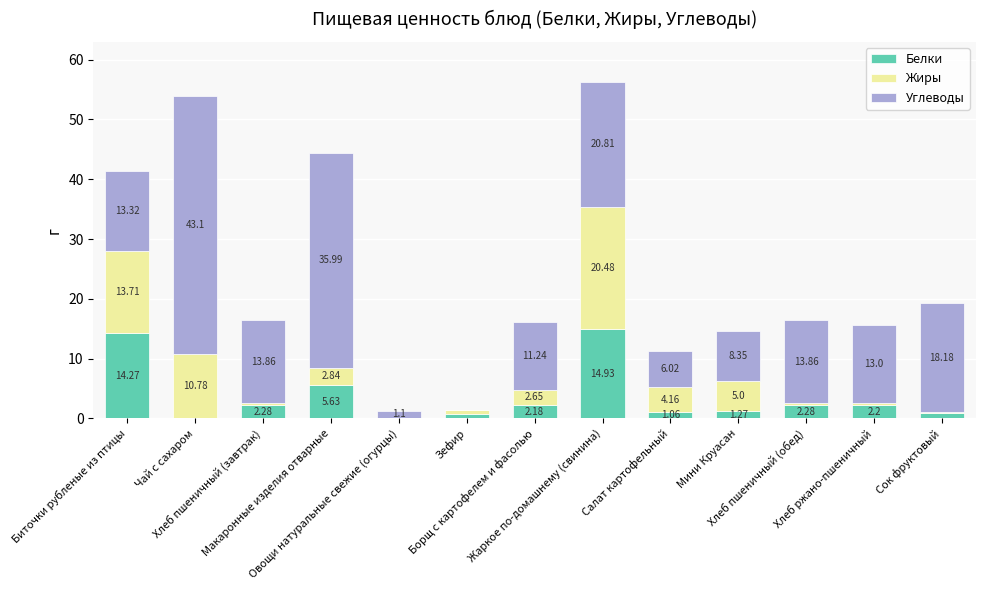

What is the sum of all Белки values?

47.9